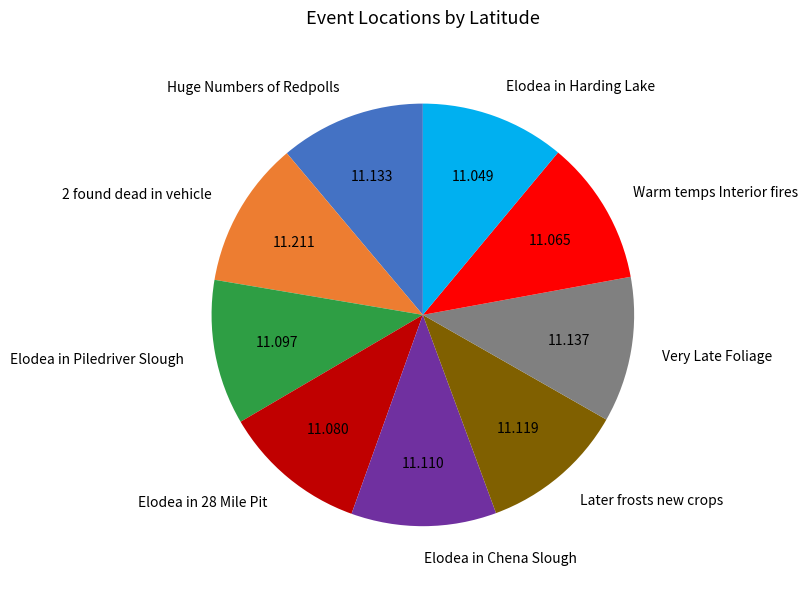

The Elodea in 28 Mile Pit slice represents 11% of the pie. True or false?

True